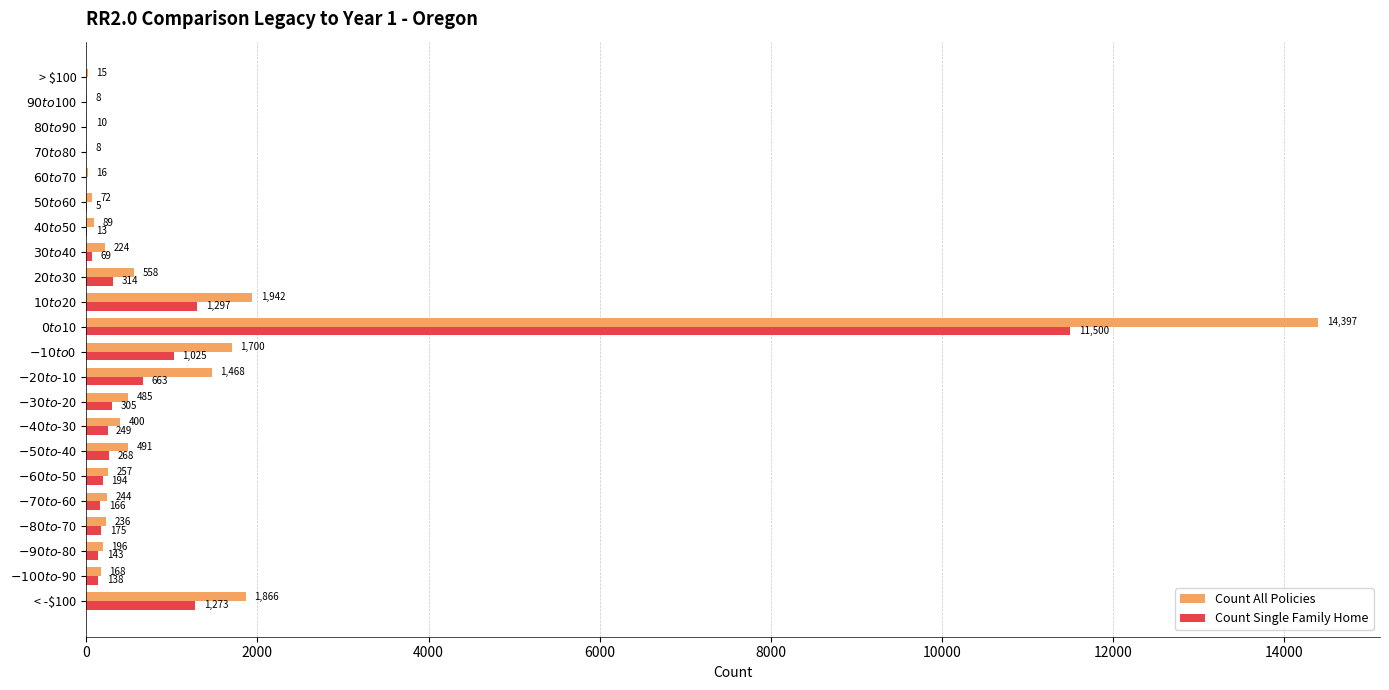

Which series has the largest total across all categories?

Count All Policies